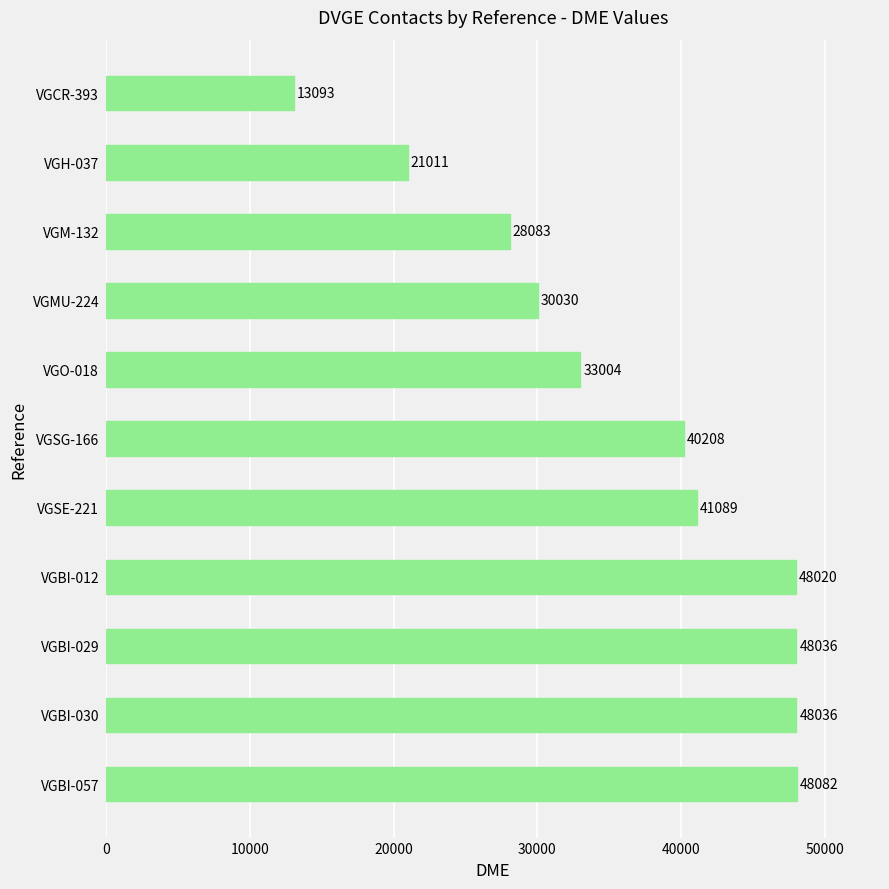

What is the sum of all values?

398692